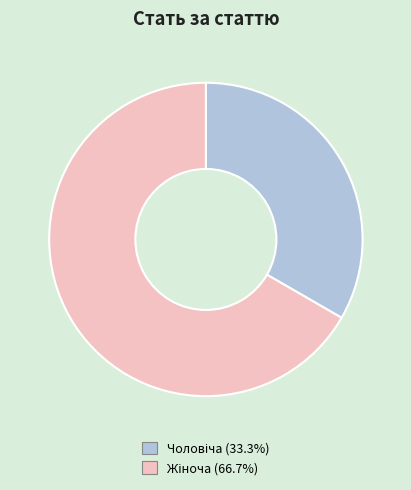

Is there any slice that represents more than half of the pie?

Yes